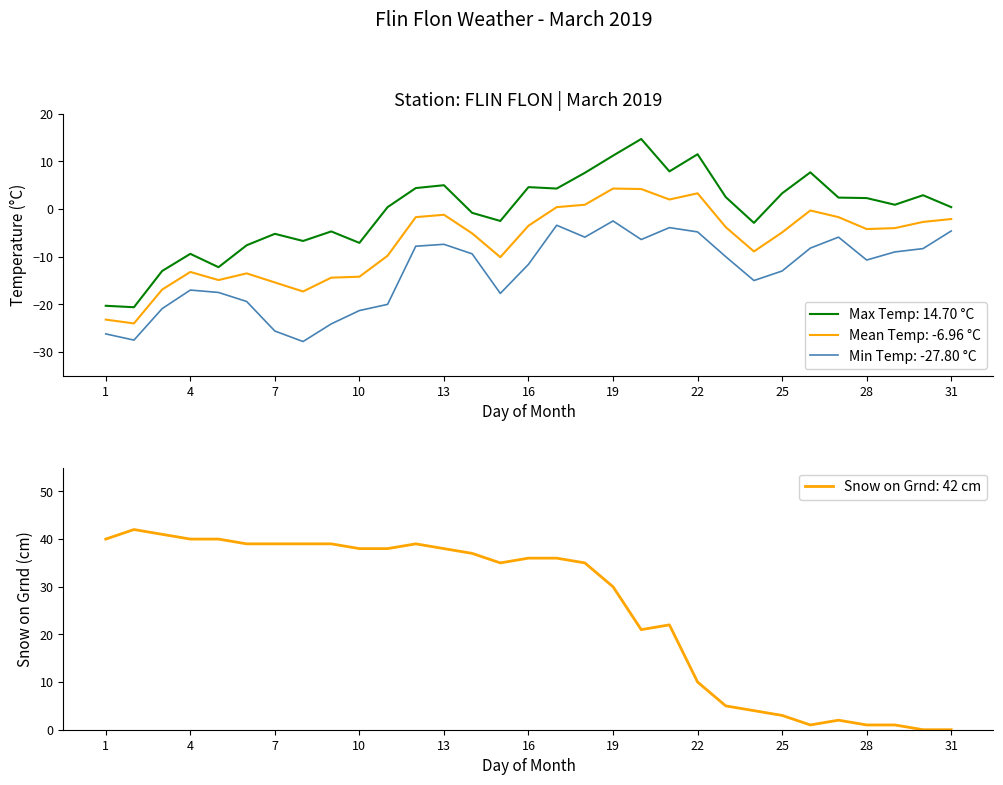

True or false: Min Temp: -27.80 °C and Mean Temp: -6.96 °C cross at least once.

False